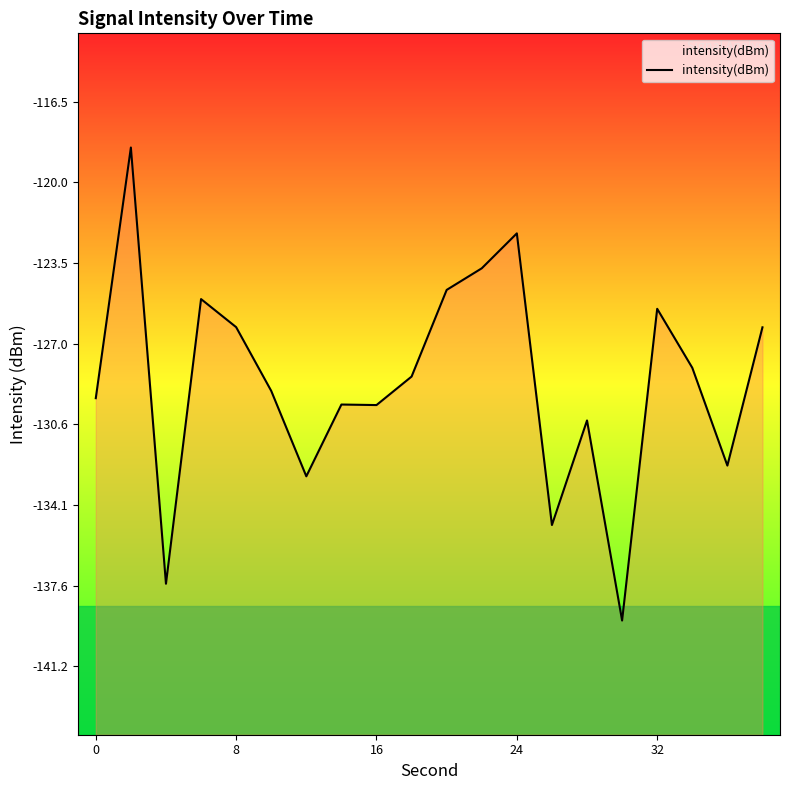

Is it true that the value at 32 is -170.7?

False